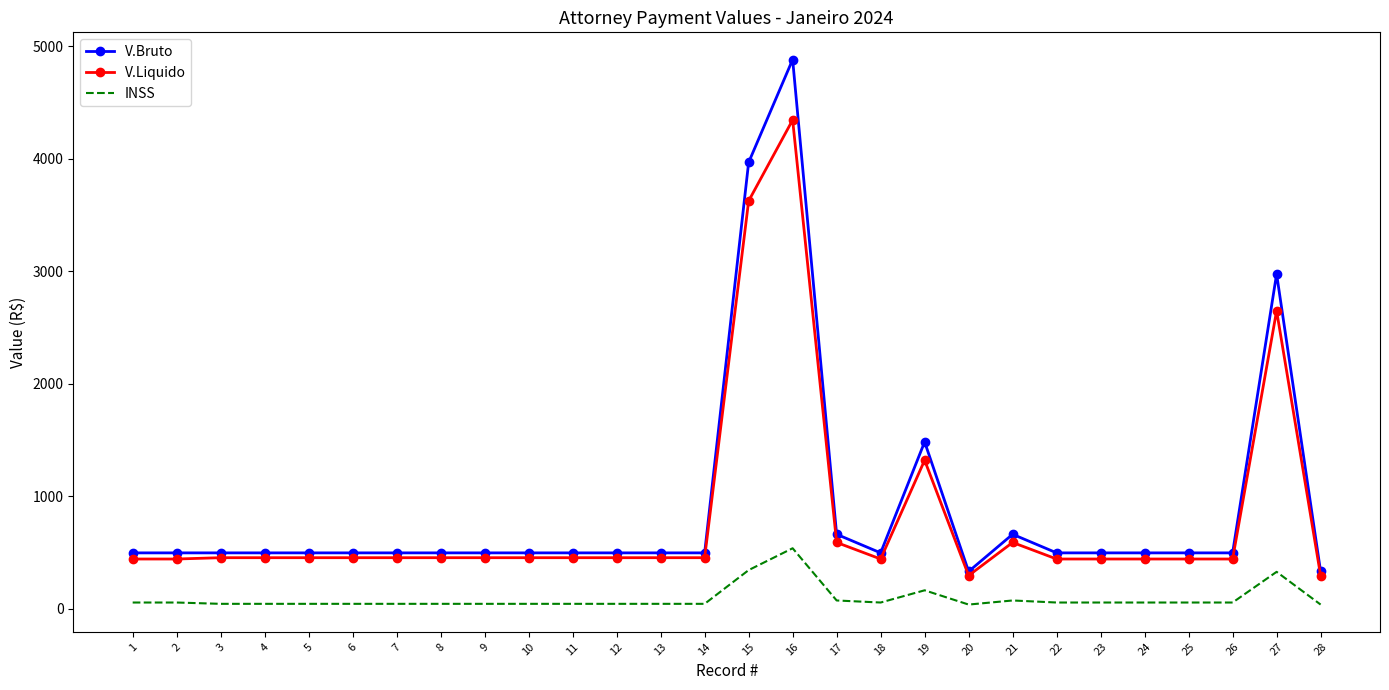

Which series has the widest spread of values?

V.Bruto